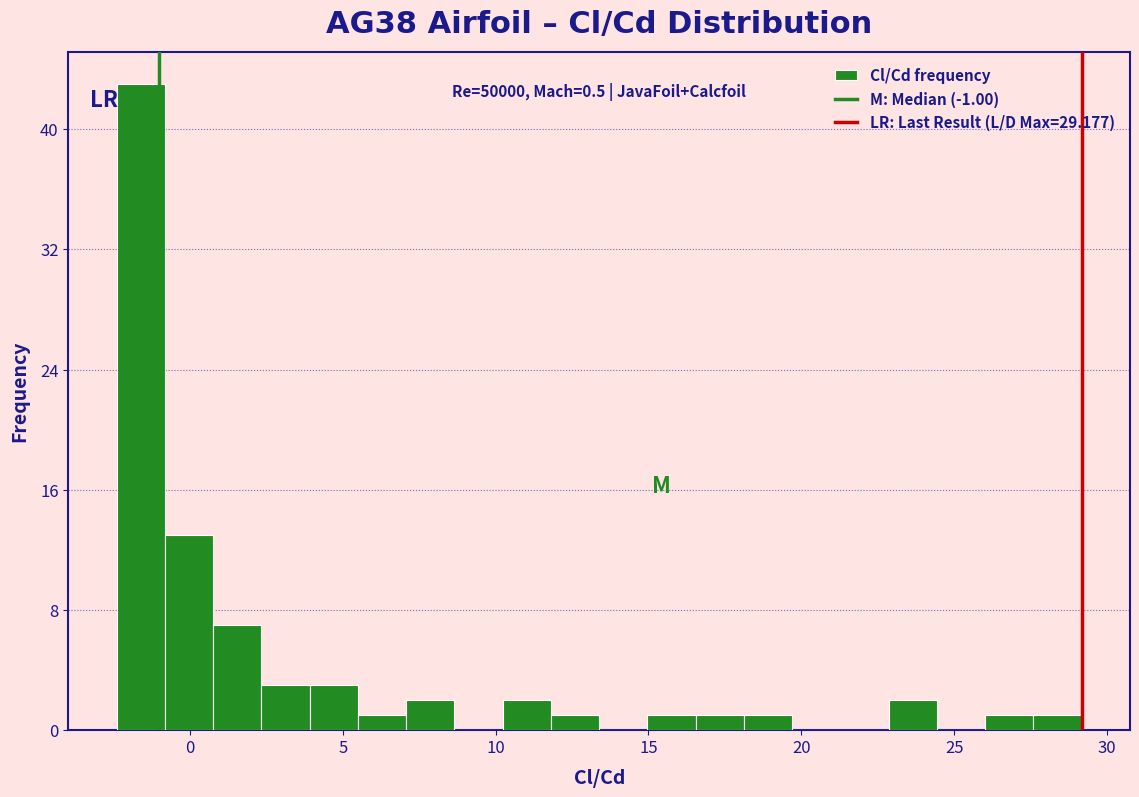

Around what value on the x-axis is the tallest bar? Give the approximate position of its centre, as read against the axis.

-1.5